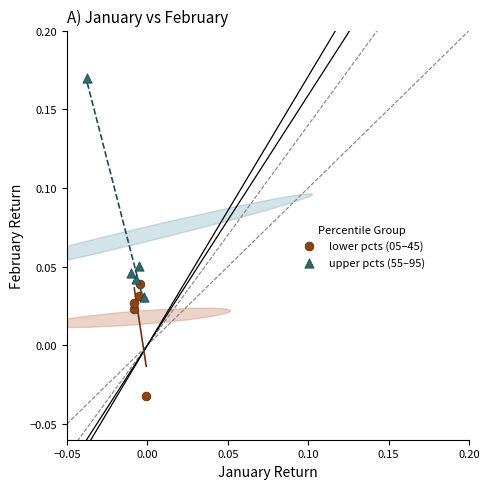

Which series has the widest spread of Y values?

upper pcts (55–95)